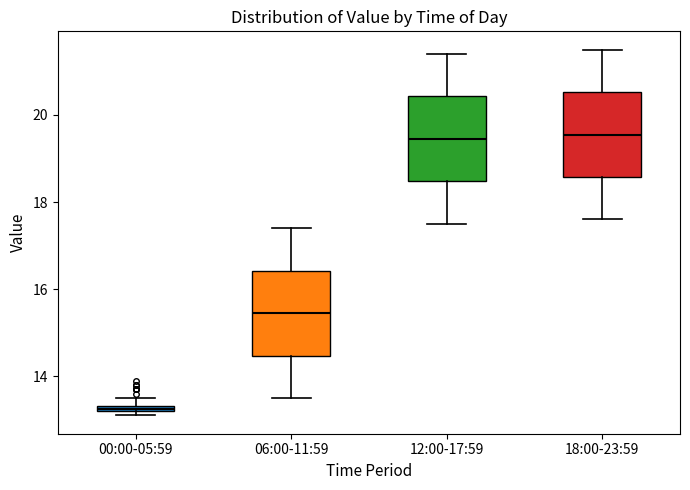

Where does the median line of the box for 18:00-23:59 sit on the y-axis? The values are not printed on the chart, so give them approximately, as read against the axis.

19.6